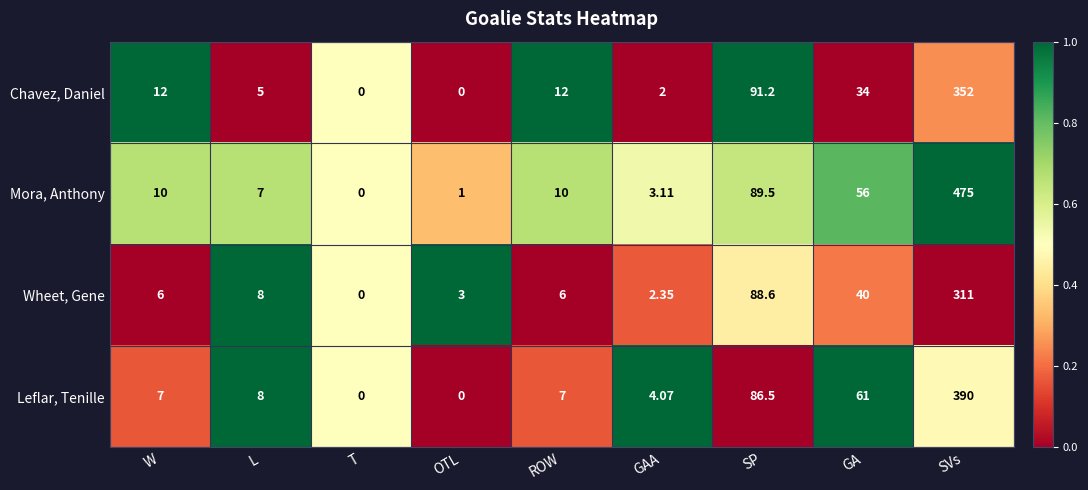

Which series changed the most between GA and SVs?

Mora, Anthony